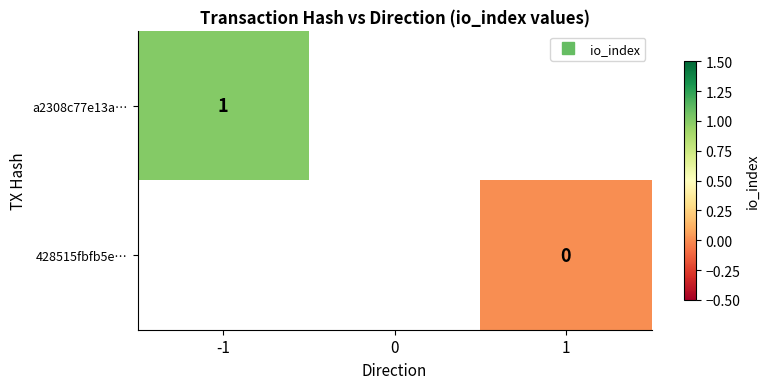

At which label does 428515fbfb5e… reach its minimum?

-1